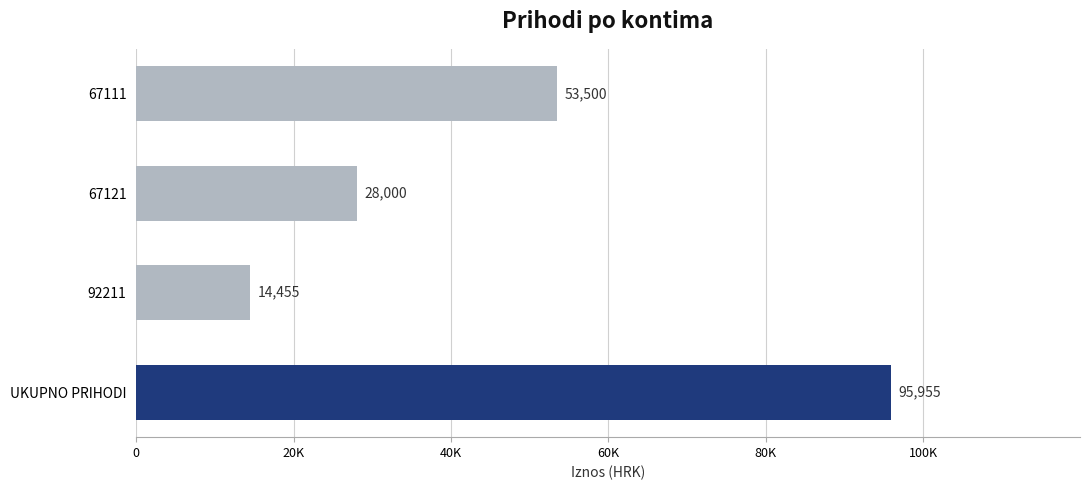

Does the chart contain any negative values?

No